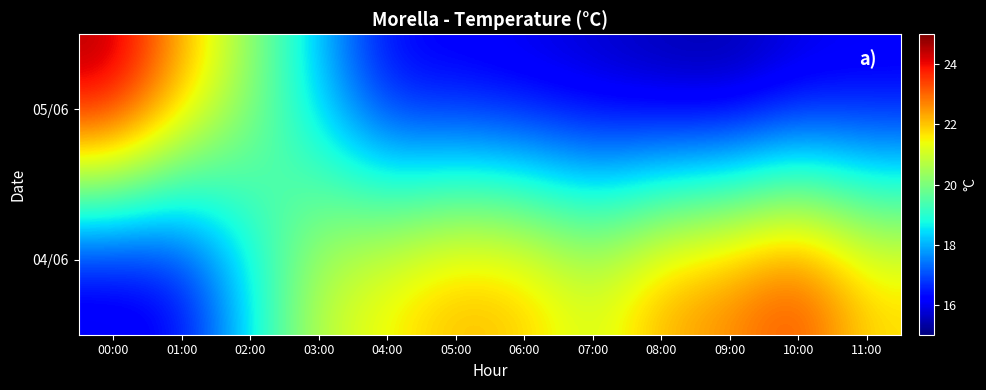

Reading right to left, extract all data points from this chart.

05/06: 11:00=15.9	10:00=15.7	09:00=15.2	08:00=15.3	07:00=15.6	06:00=15.8	05:00=16.0	04:00=16.1	03:00=18.1	02:00=20.3	01:00=22.4	00:00=24.8
04/06: 11:00=21.9	10:00=23.6	09:00=22.8	08:00=22.4	07:00=21.1	06:00=22.1	05:00=22.3	04:00=21.6	03:00=20.9	02:00=18.5	01:00=16.1	00:00=15.7